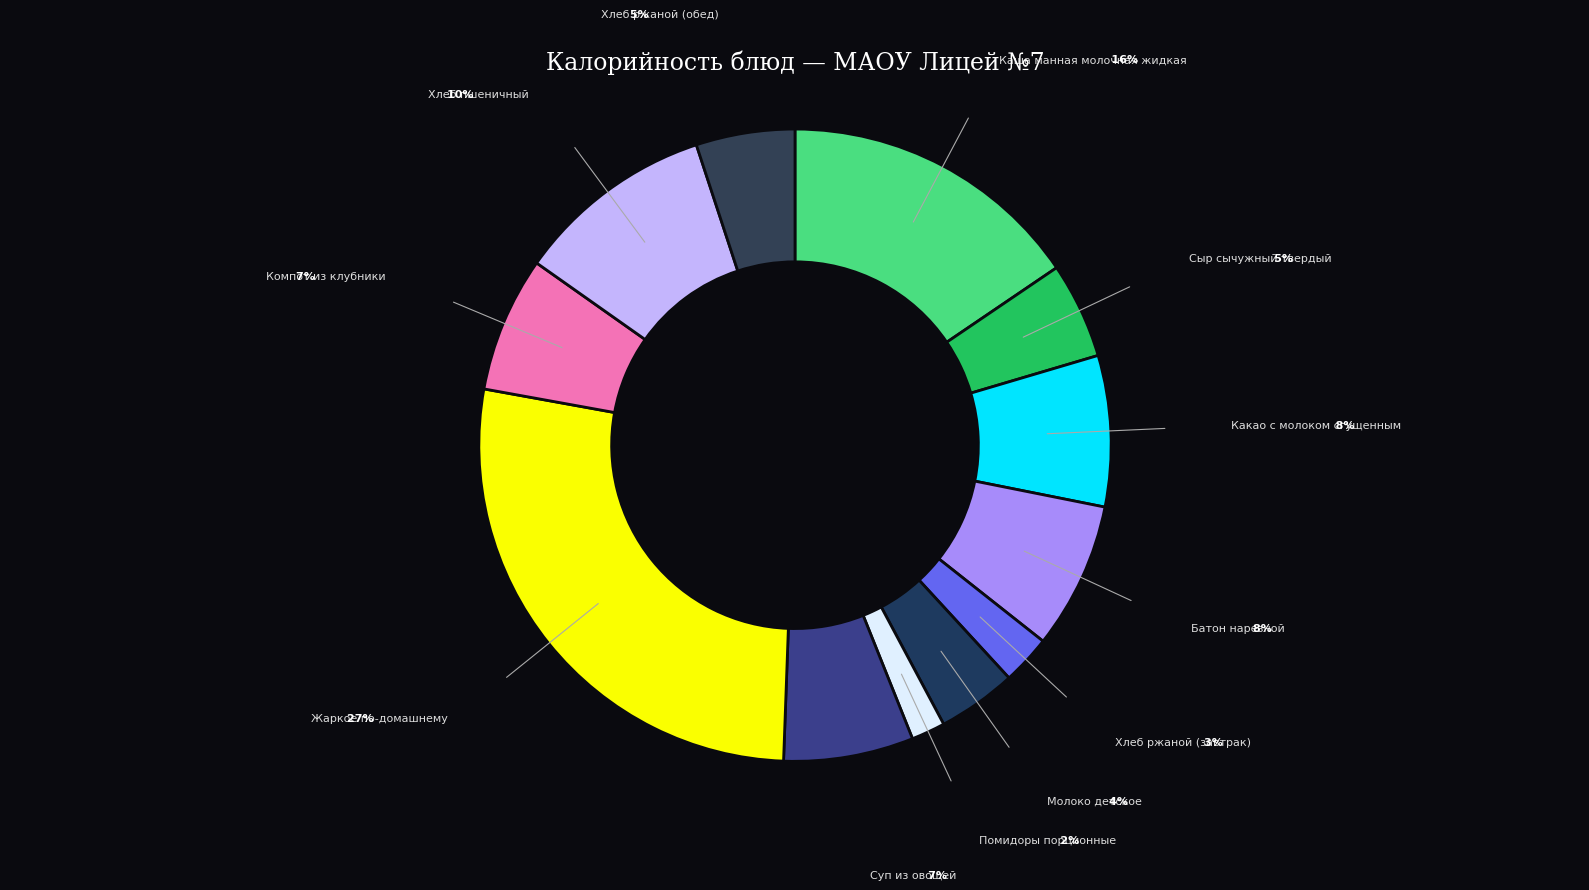

How many segments does this pie chart have?

12